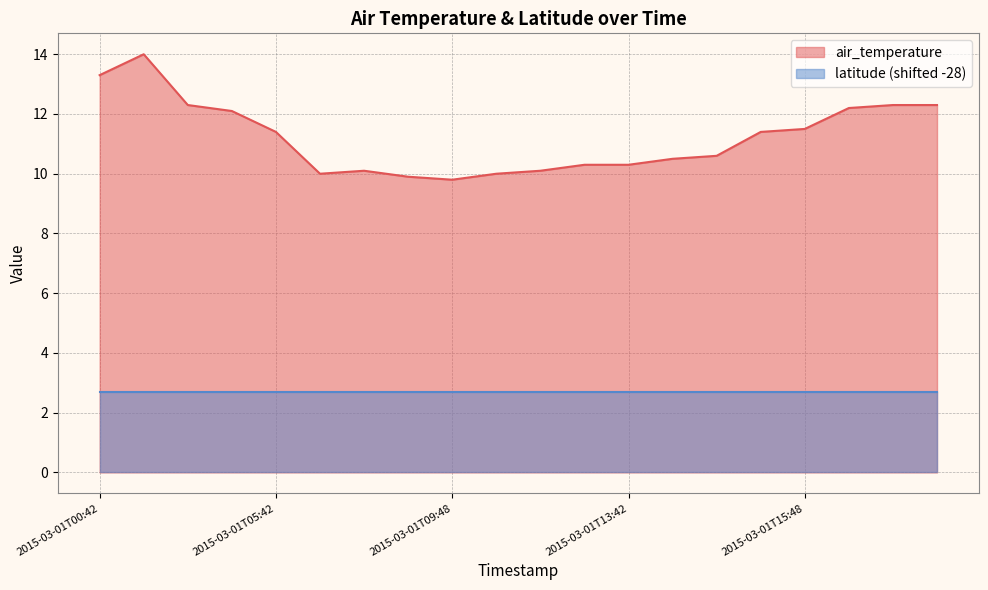

How many points are higher than both their immediate neighbors (excluding endpoints)?

2